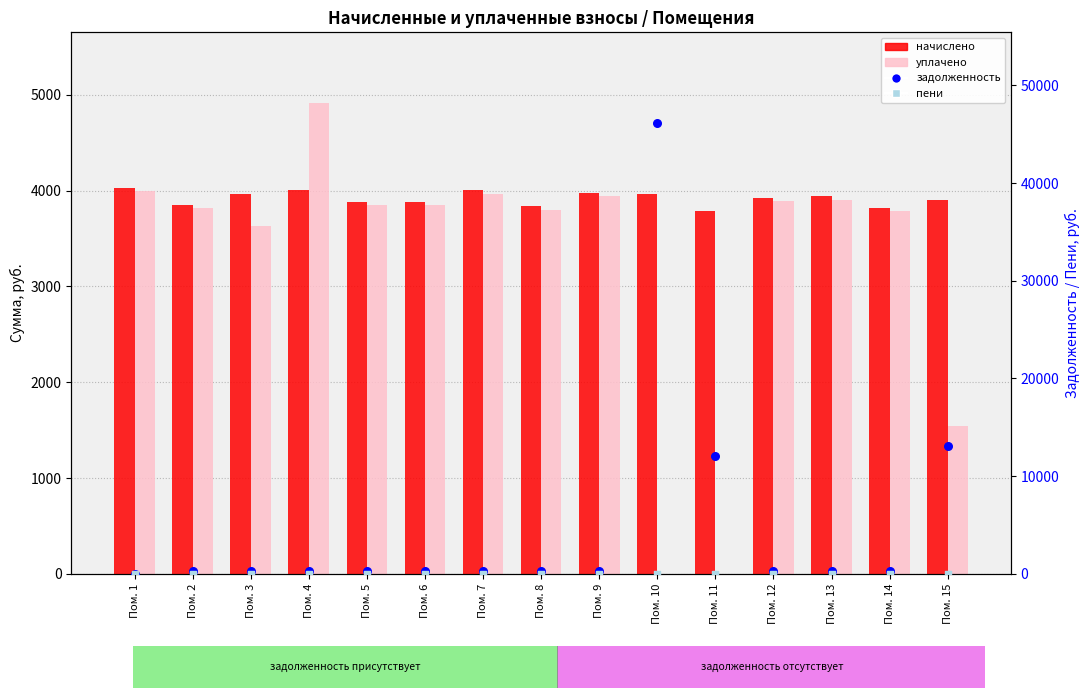

Which series reaches the minimum Y coordinate?

уплачено